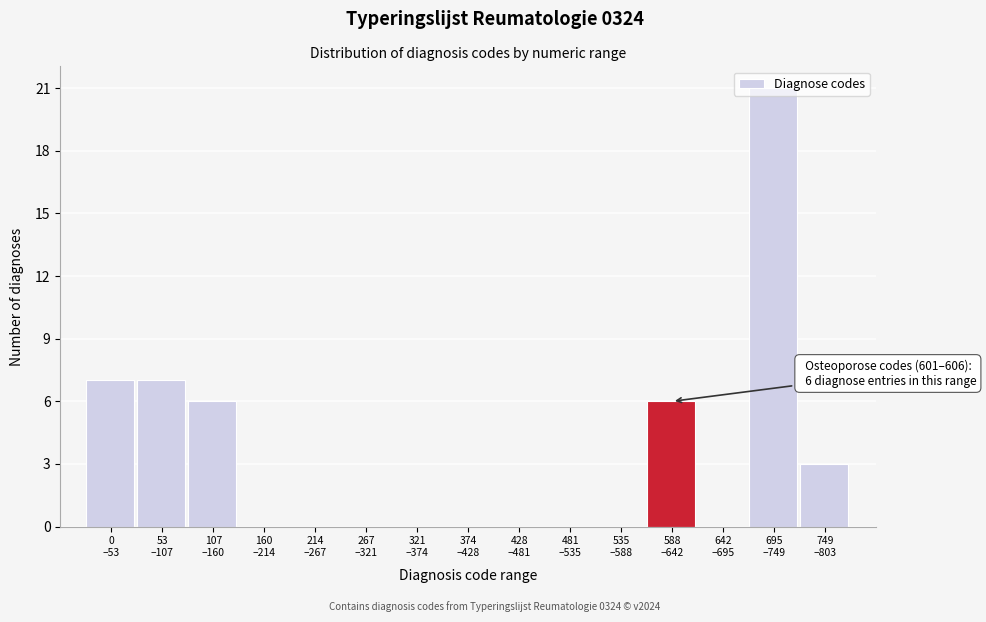

What is the greatest value displayed?

21